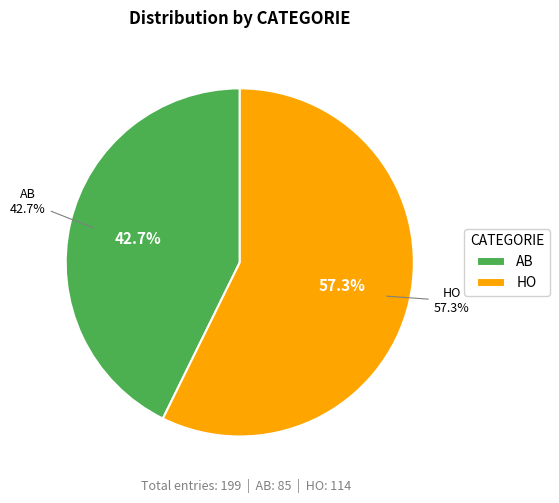

Is the sum of AB and HO greater than half?

Yes